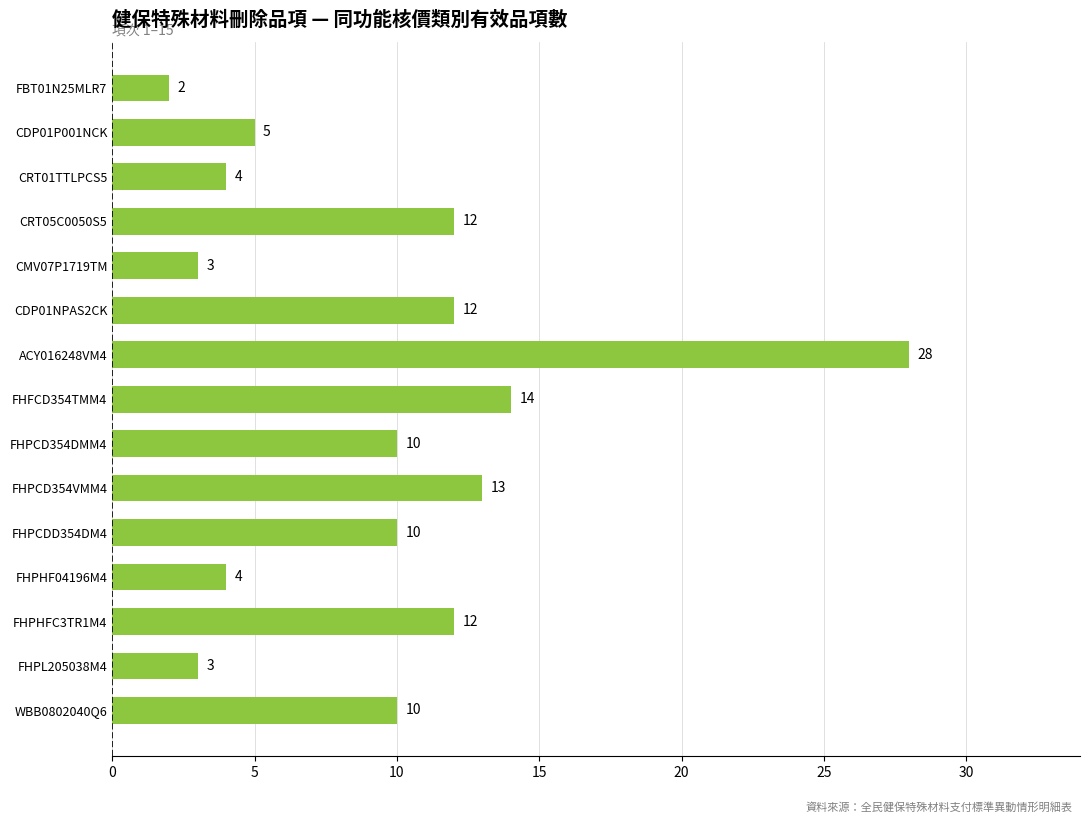

What is the change in value from CMV07P1719TM to ACY016248VM4?

+25